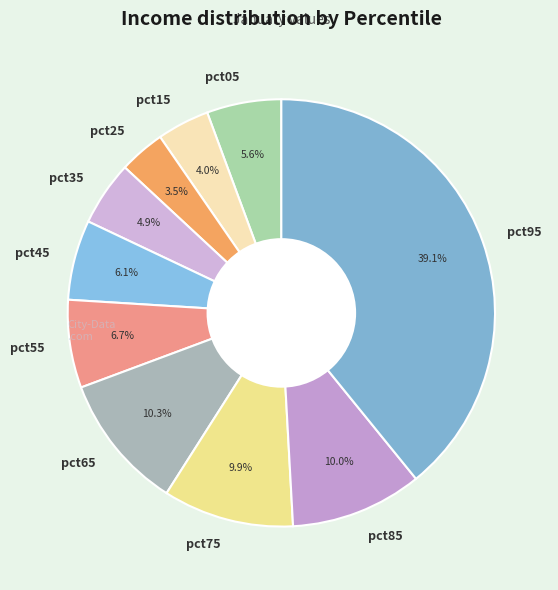

True or false: pct65 accounts for 20% of the total.

False